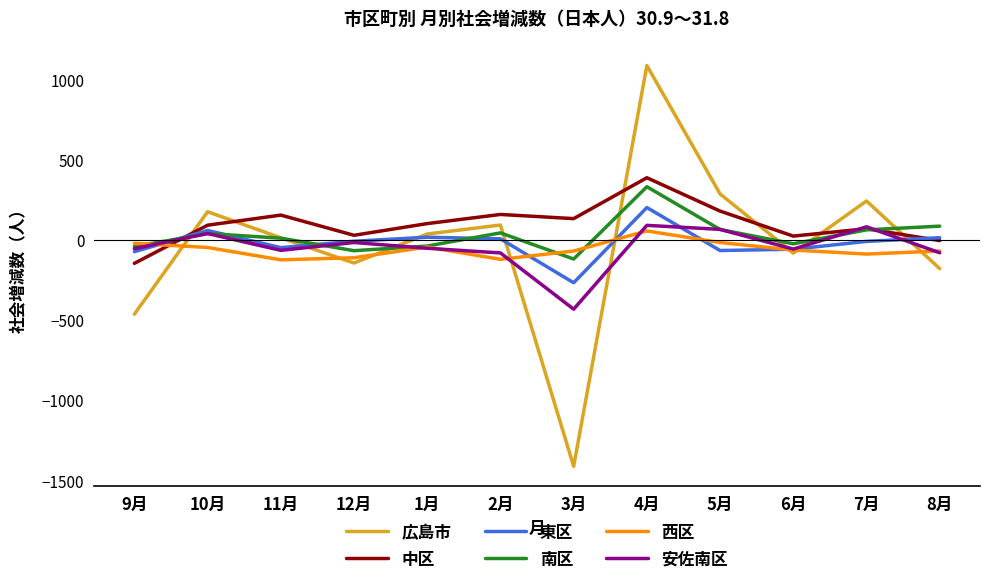

Which label corresponds to the smallest value in the chart?

3月